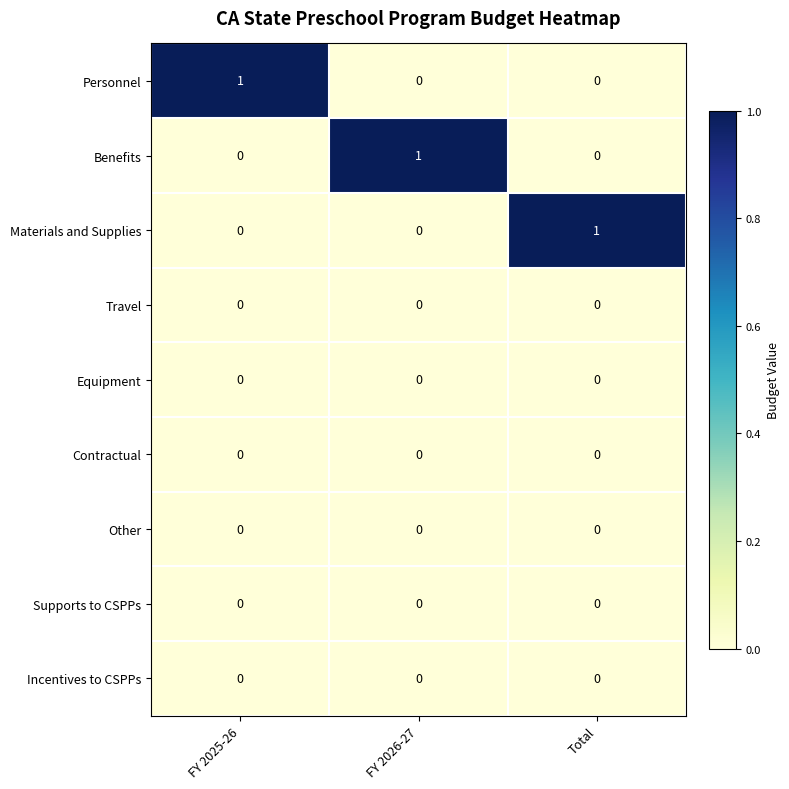

What is the greatest value displayed?

1